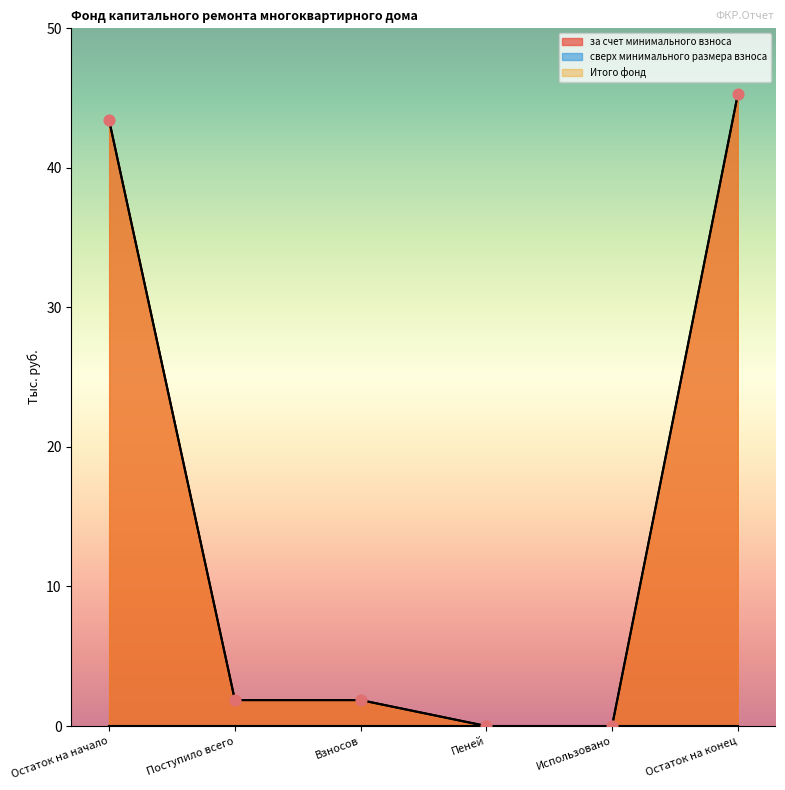

What is the total value across all series at Остаток на конец?

90.5